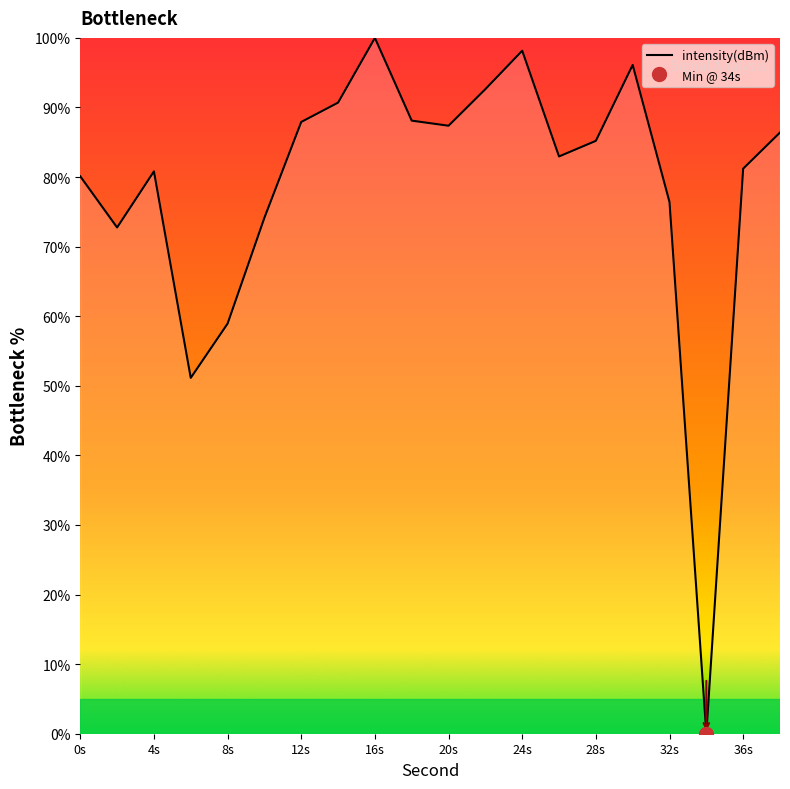

True or false: intensity(dBm) has a value of 87.4 at 20s.

True